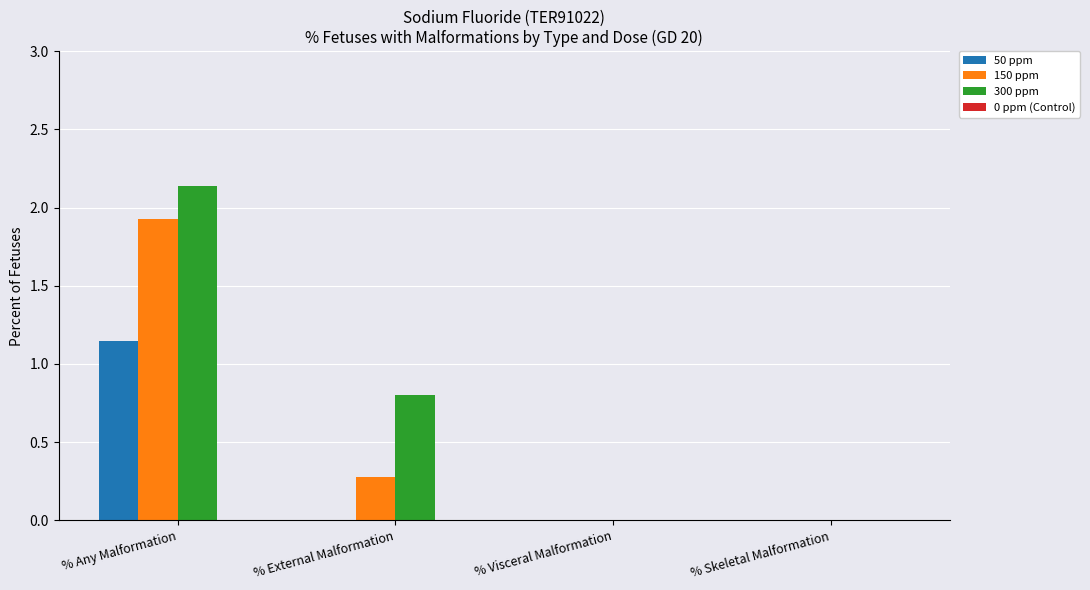

How many series are shown in this chart?

3